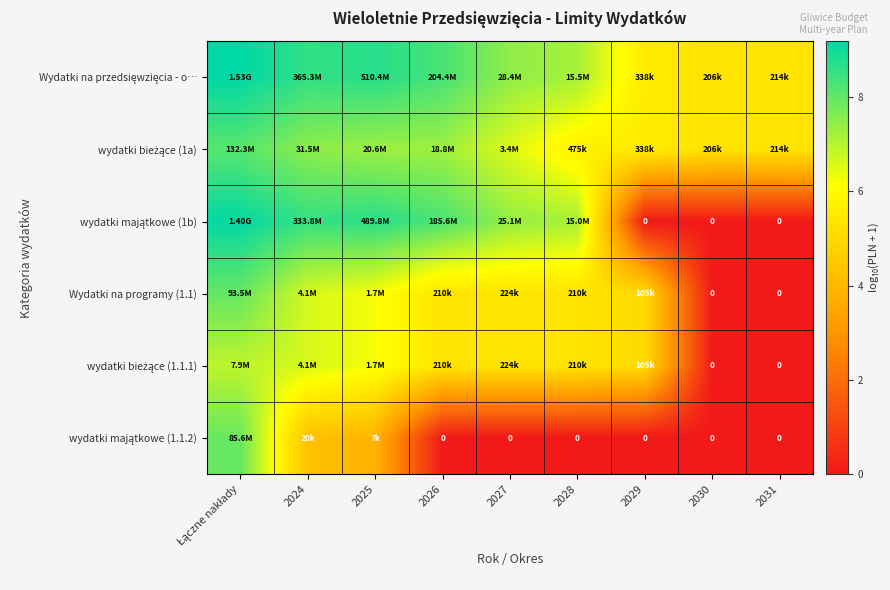

At how many categories does at least one series exceed 6?

6